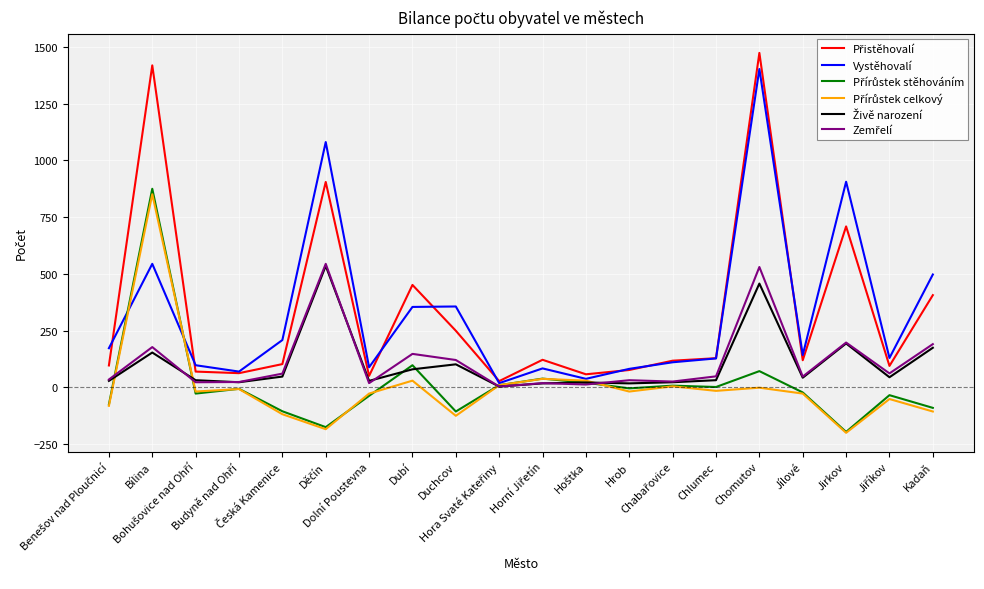

What is the greatest value displayed?

1474